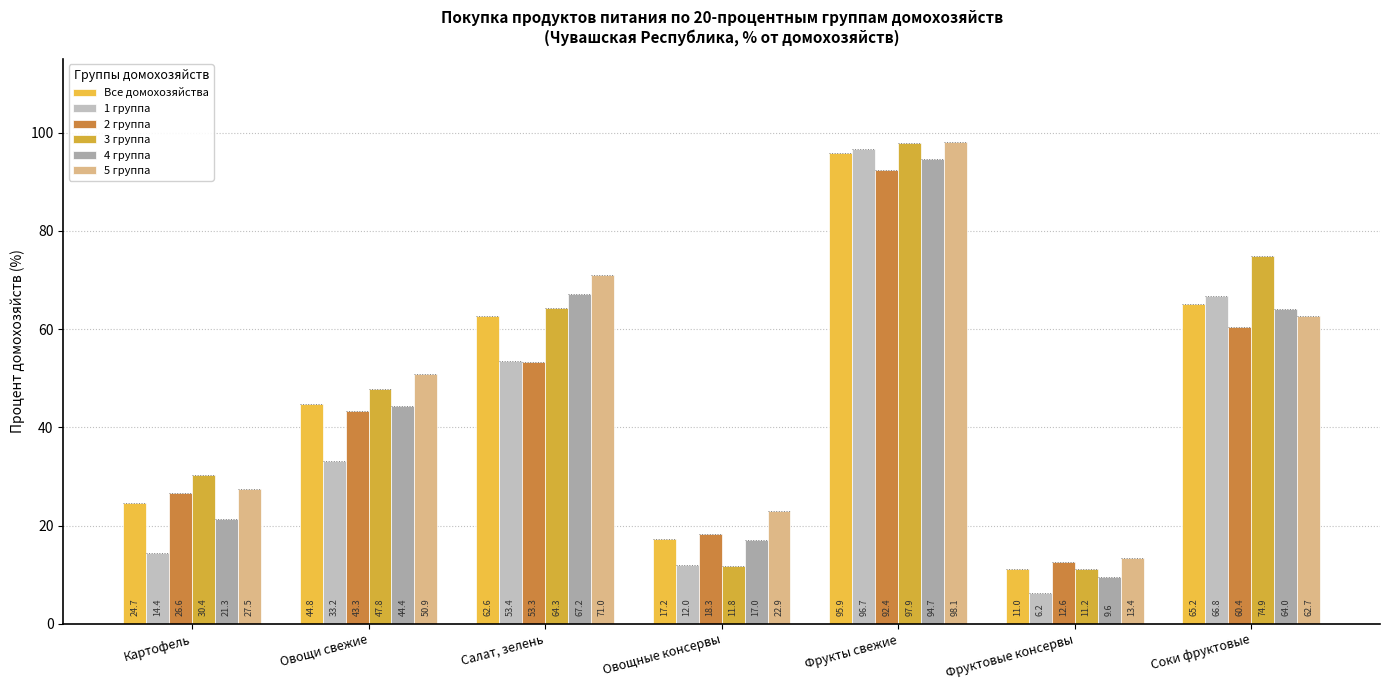

Are the bars grouped side by side (vs. stacked)?

Yes